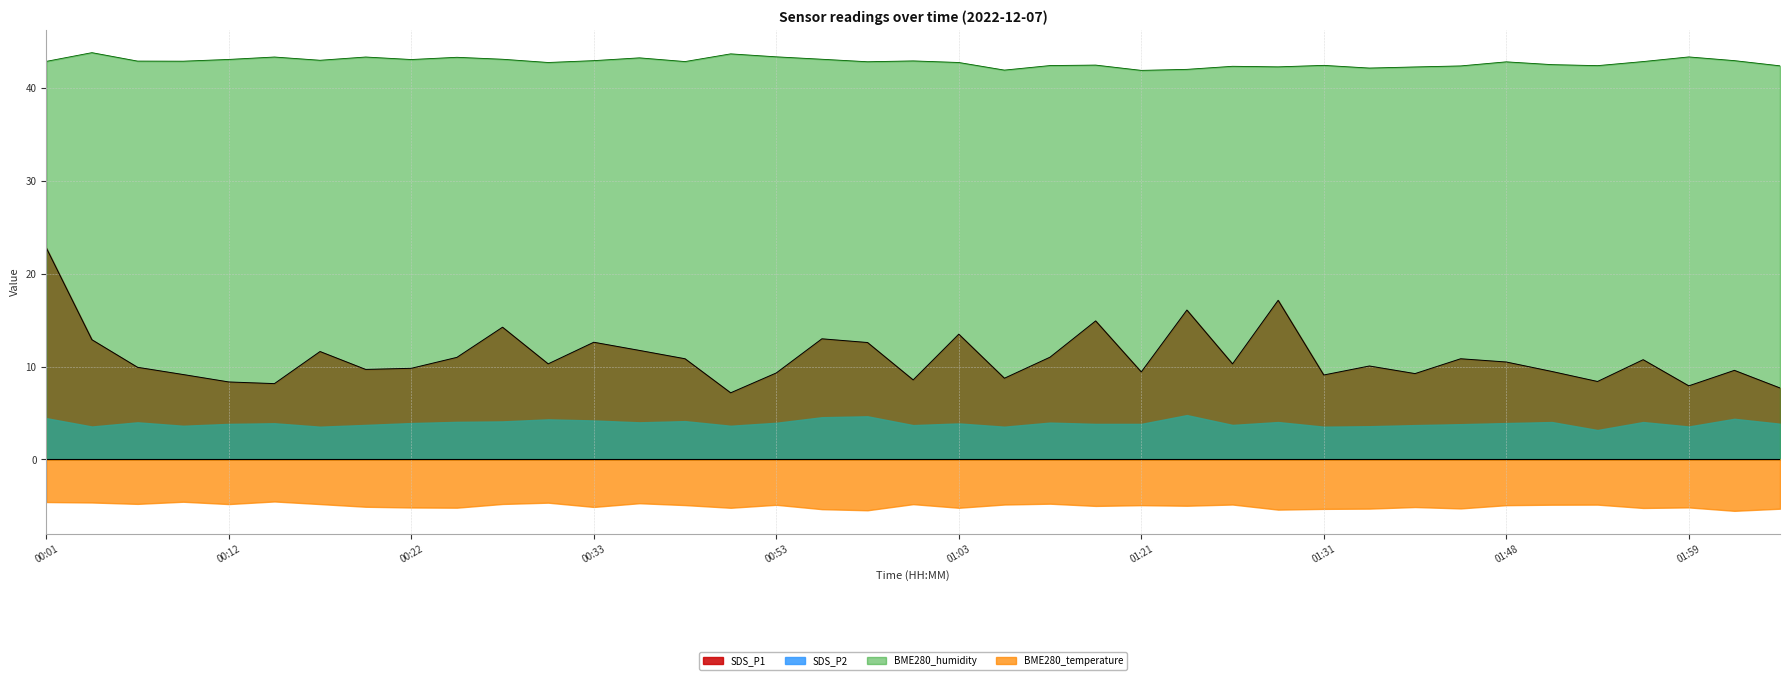

Is it true that BME280_humidity equals 43.1 at 00:55?

True